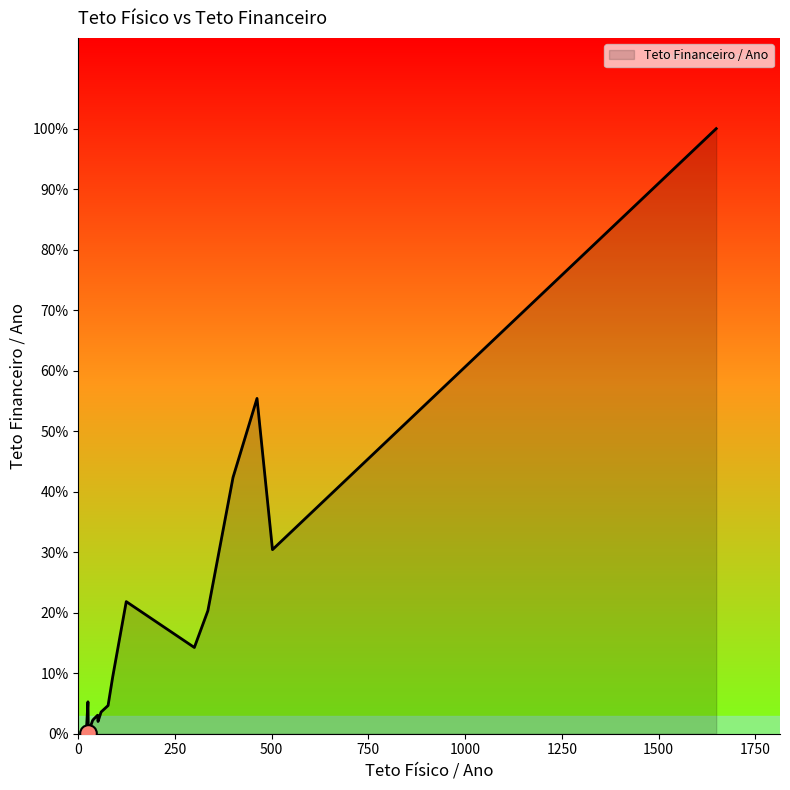

Does the chart have visible grid lines?

No